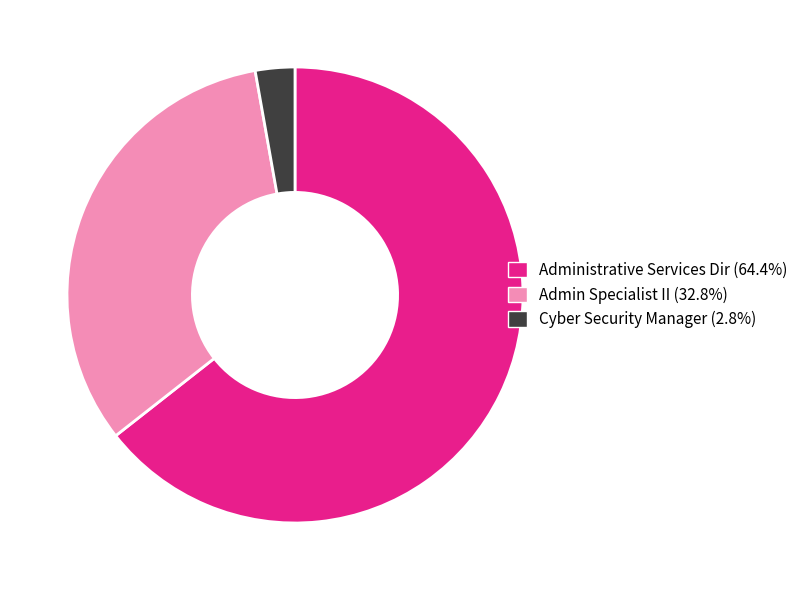

Do Administrative Services Dir and Cyber Security Manager together represent more than half of the pie?

Yes